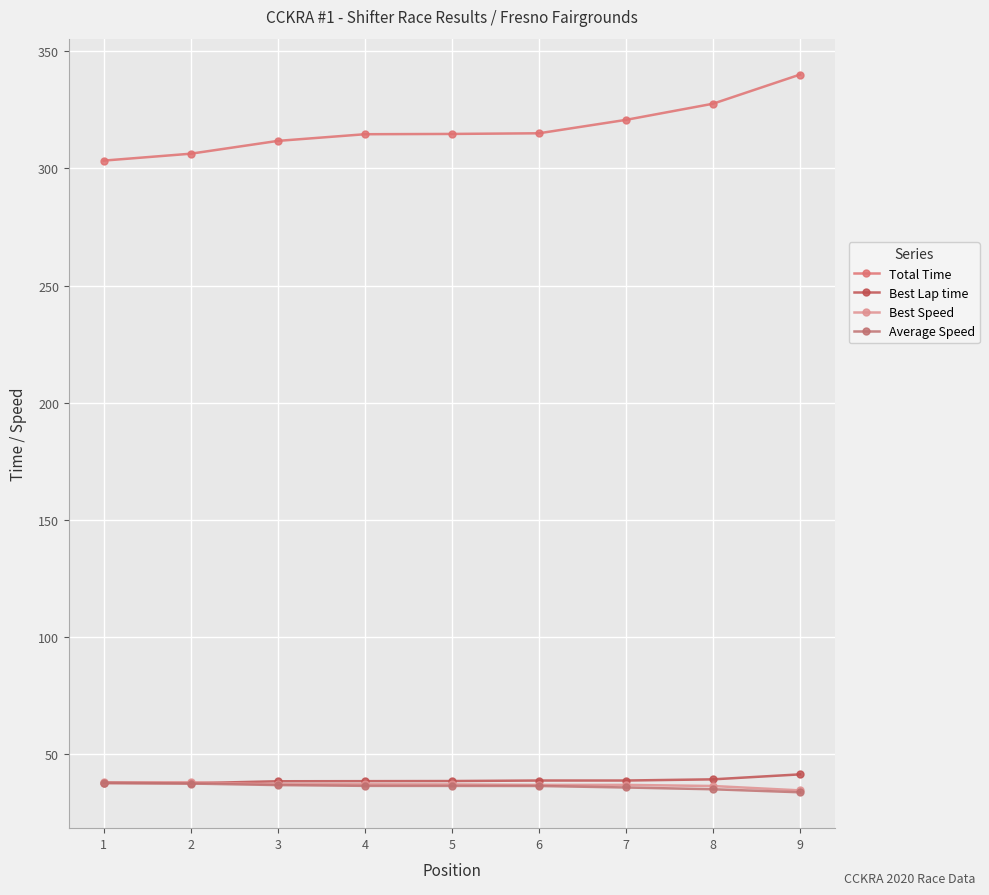

True or false: Total Time and Average Speed intersect in this chart.

False